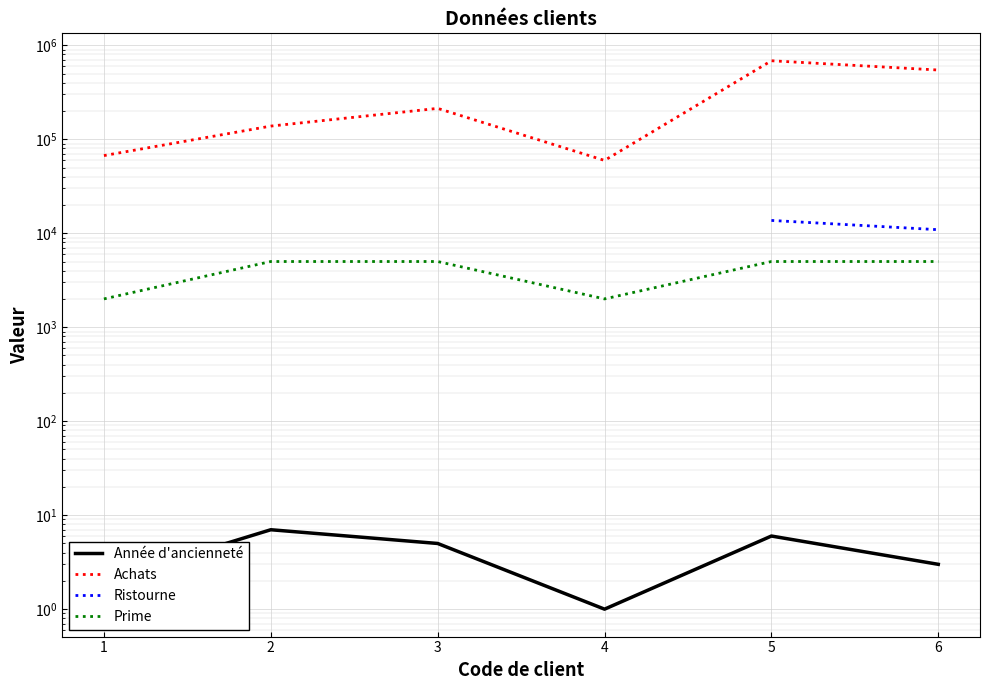

At which category is the sum across all series the highest?

5